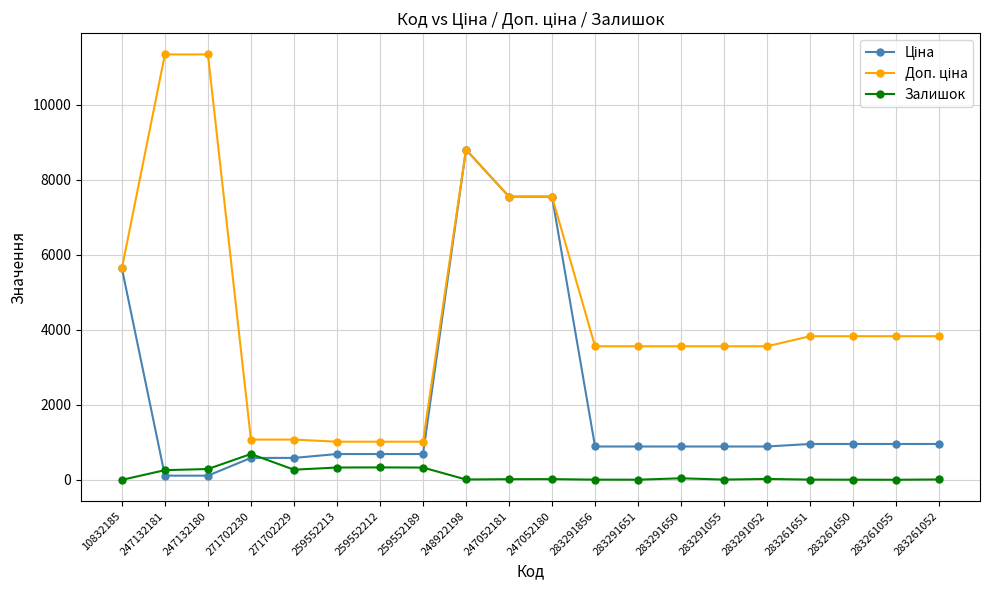

How many distinct data groups are displayed?

3